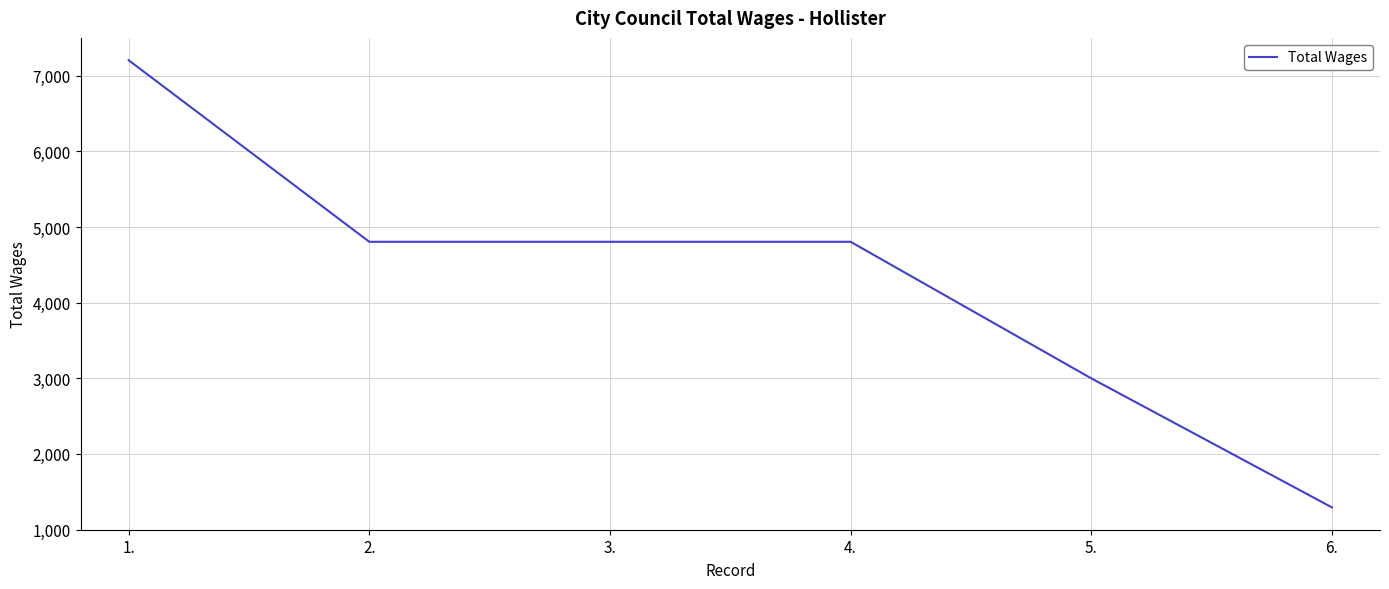

How many values are between 3000 and 4805?

4